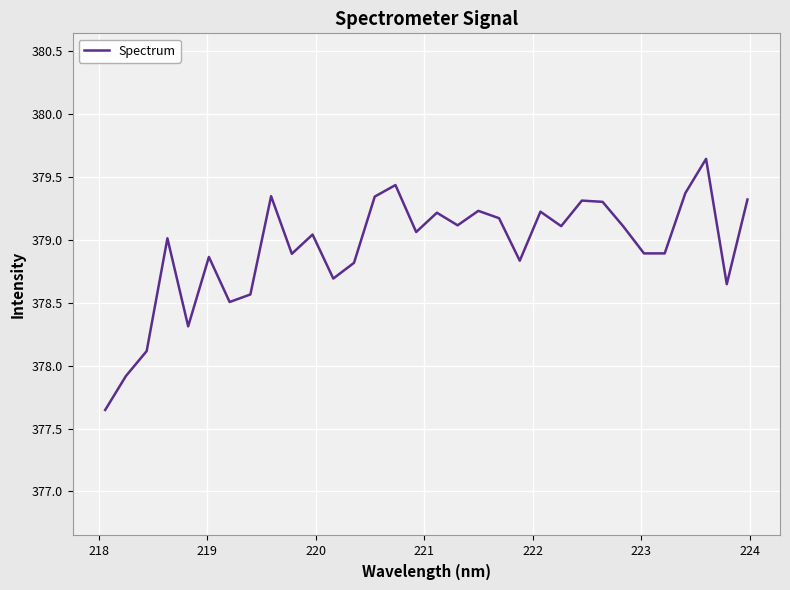

What is the difference between the maximum and minimum values?

2.0